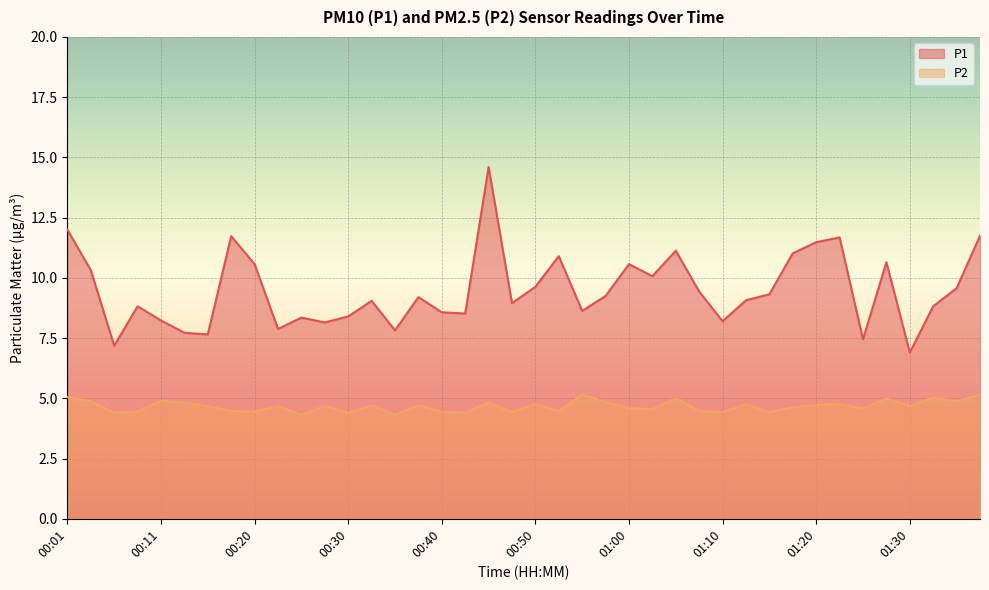

Which series has the largest total across all categories?

P1